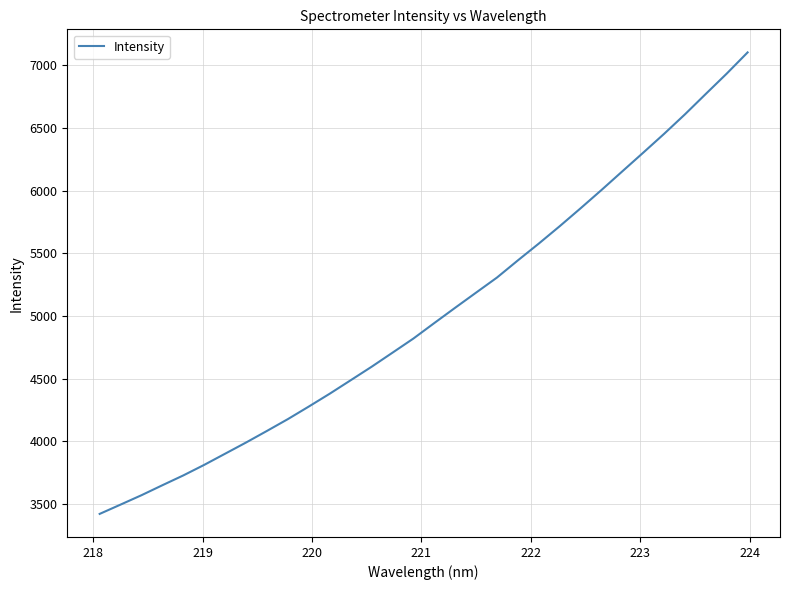

What is the maximum value shown in the chart?

7104.3